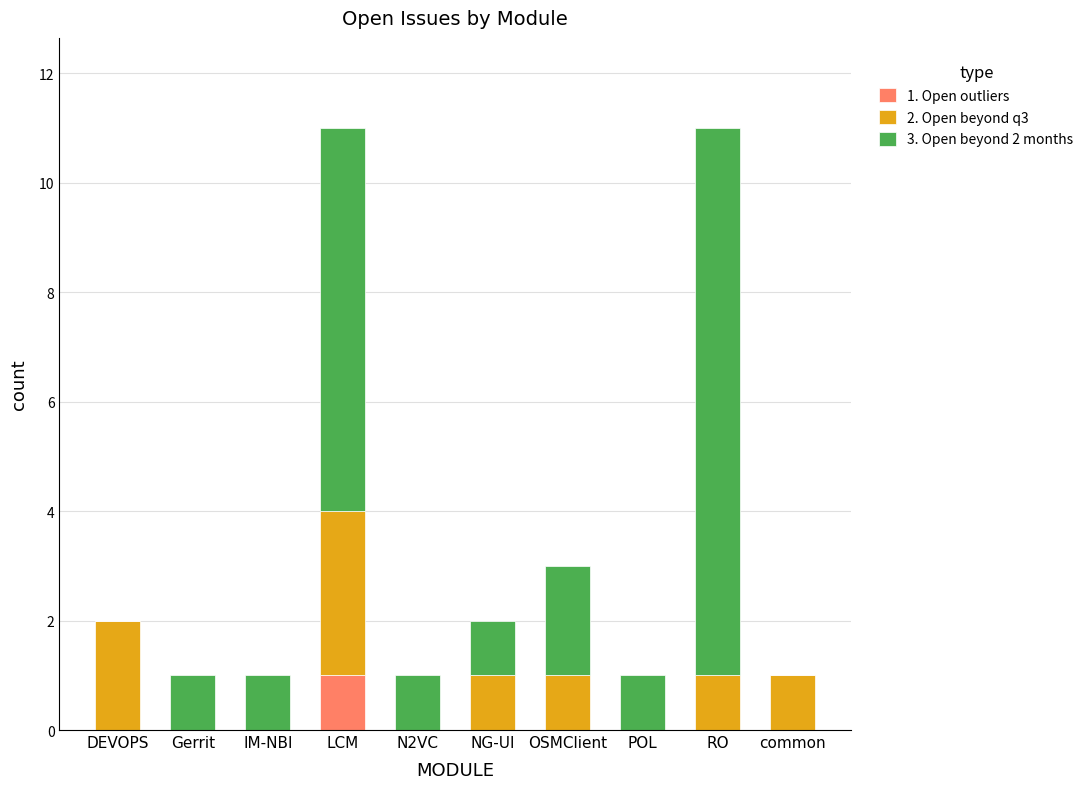

What are all the series names shown in the legend?

1. Open outliers, 2. Open beyond q3, 3. Open beyond 2 months